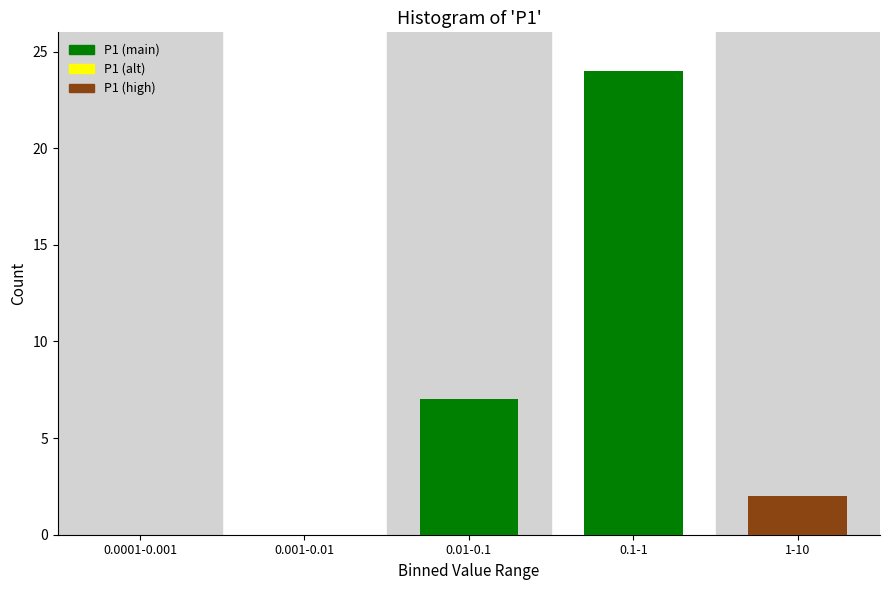

Reading left to right, list all the values displayed in this chart.

0.0001-0.001=0	0.001-0.01=0	0.01-0.1=7	0.1-1=24	1-10=2